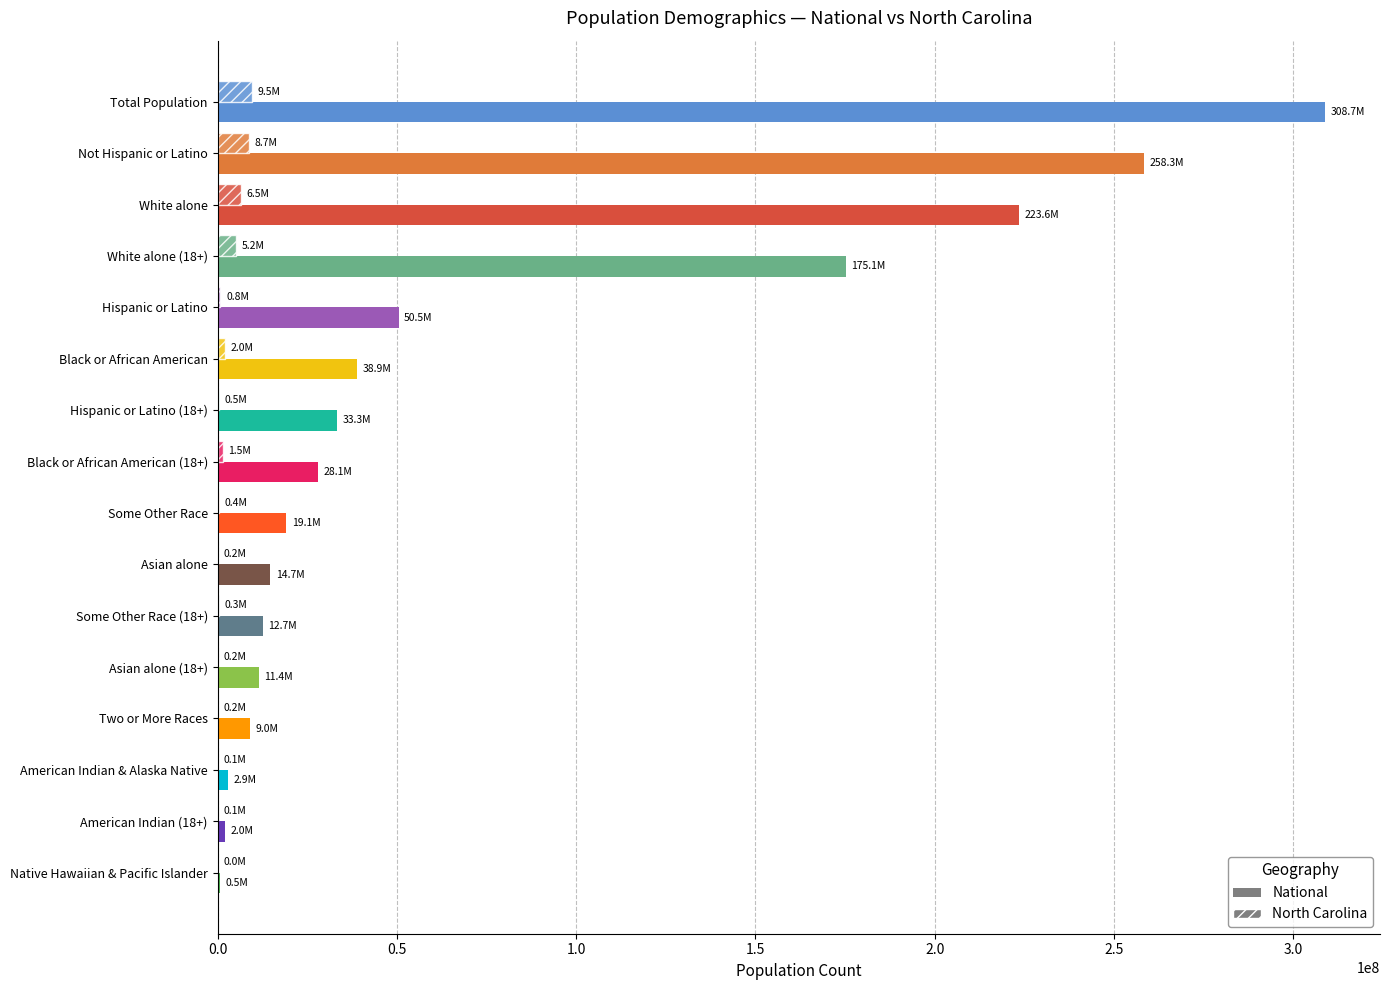

How many data points does each series have?

16